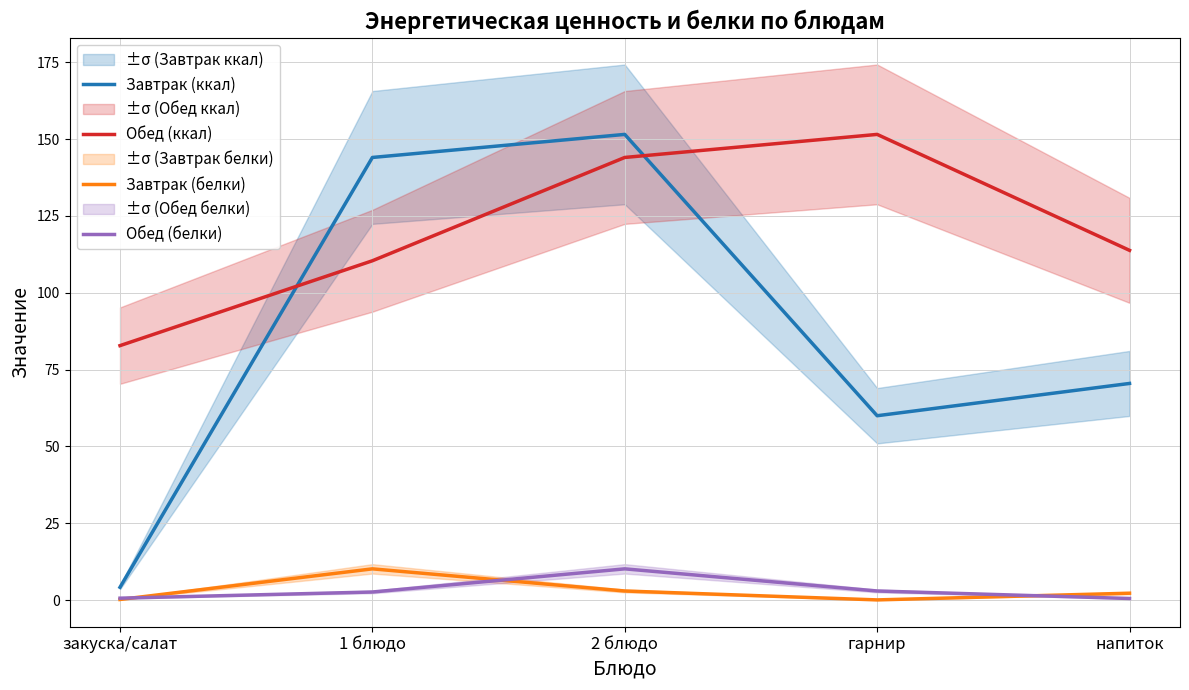

Which category has the highest value in the Завтрак (ккал) series?

2 блюдо